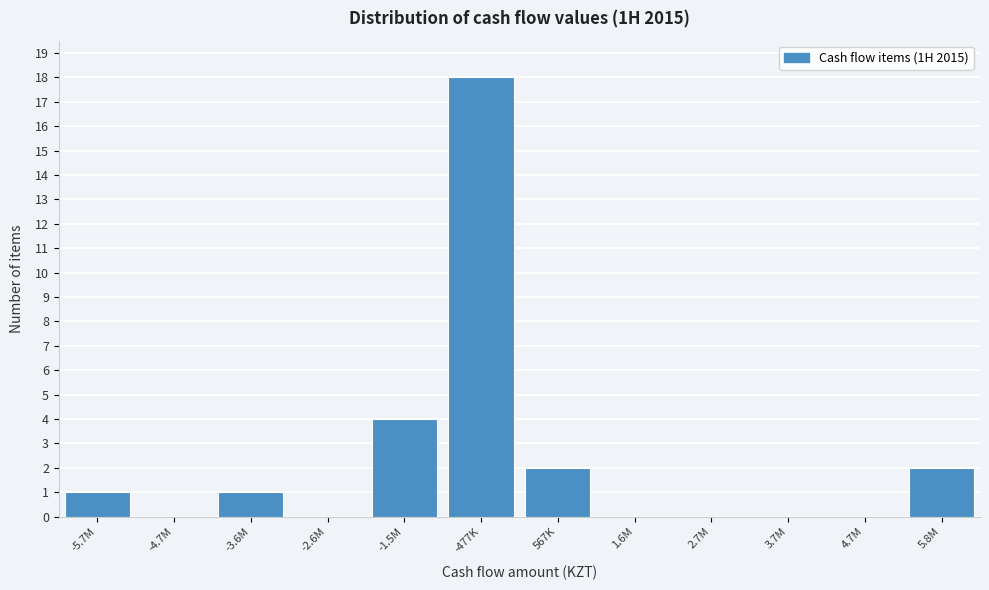

Reading right to left, transcribe all the data shown in this chart.

5.8M=2	4.7M=0	3.7M=0	2.7M=0	1.6M=0	567K=2	-477K=18	-1.5M=4	-2.6M=0	-3.6M=1	-4.7M=0	-5.7M=1